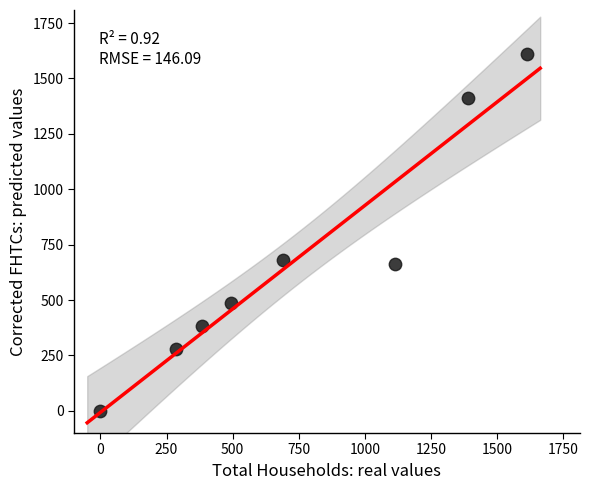

What Y value in the scatter plot is closest to 804?

681